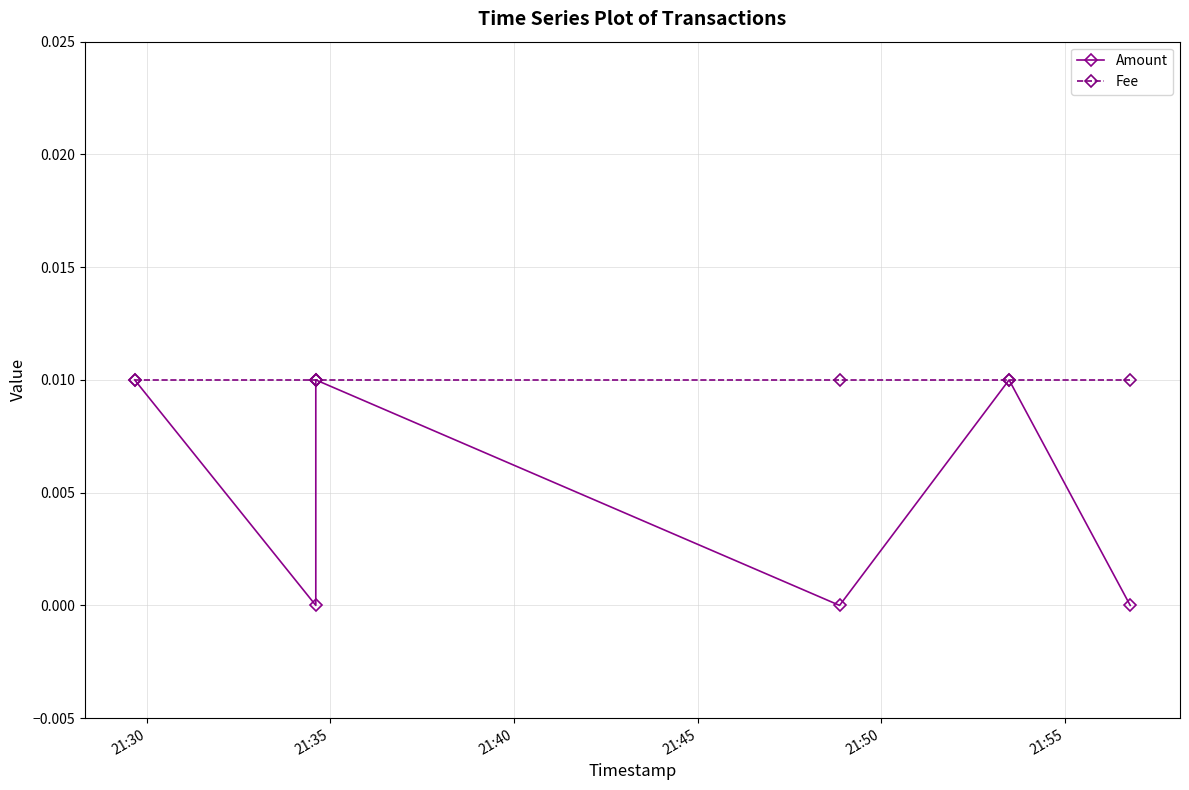

Which series has the widest spread of values?

Amount